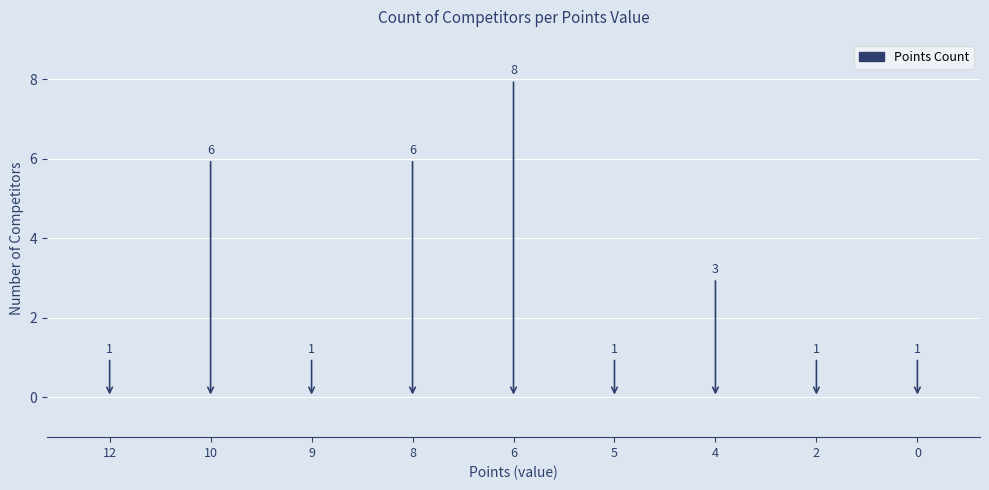

Rank the categories by value from lowest to highest.

12, 9, 5, 2, 0, 4, 10, 8, 6